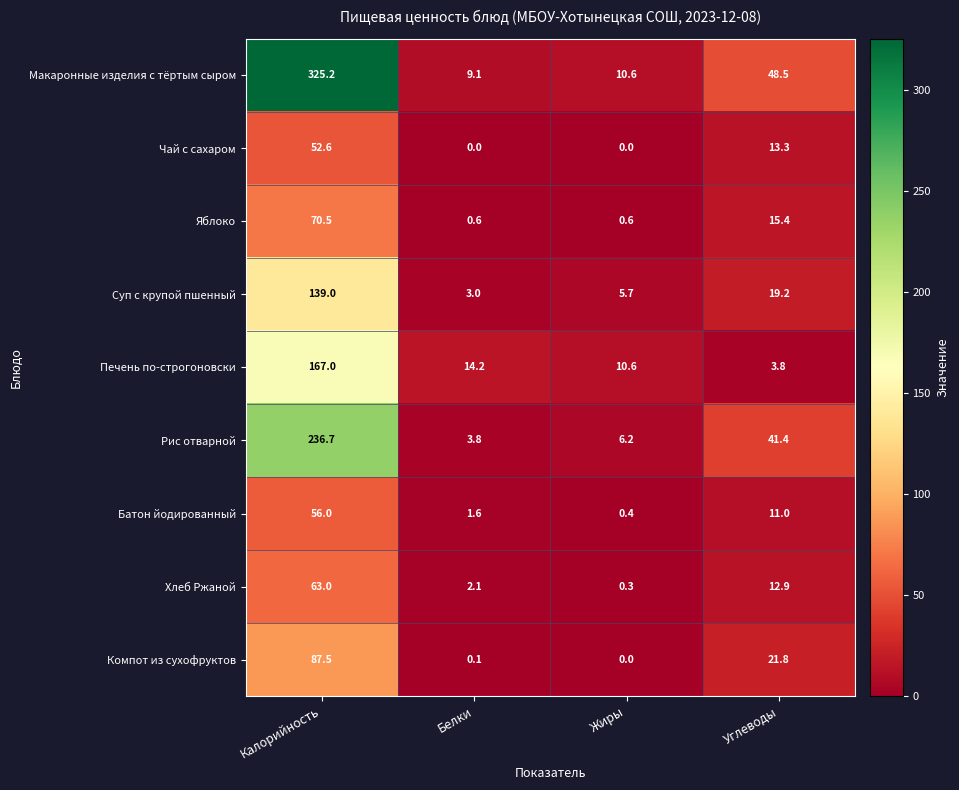

What is the greatest value displayed?

325.2